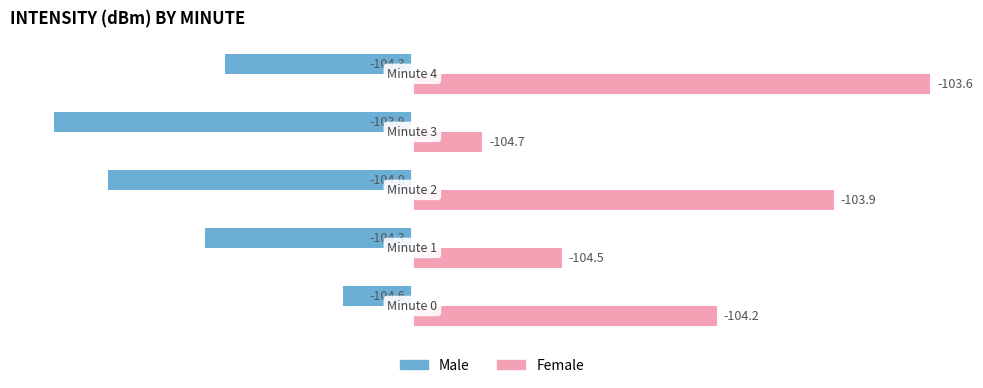

What are all the series names shown in the legend?

Male, Female